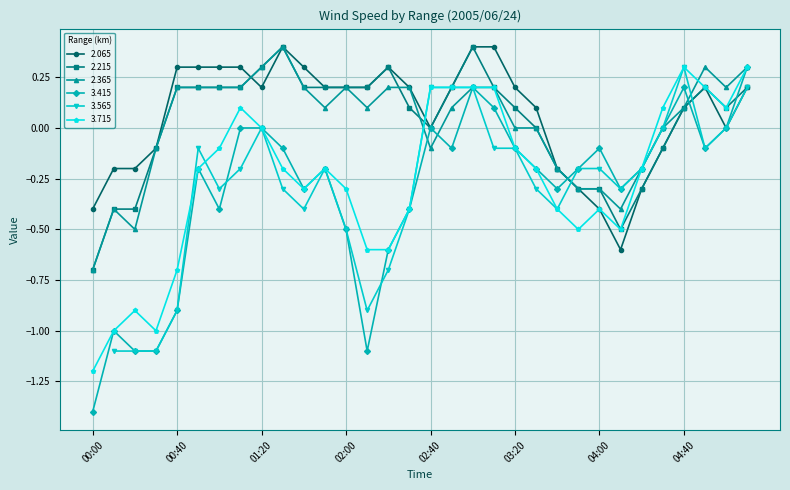

The 3.415 series shows -0.1 at 03:20. True or false?

True